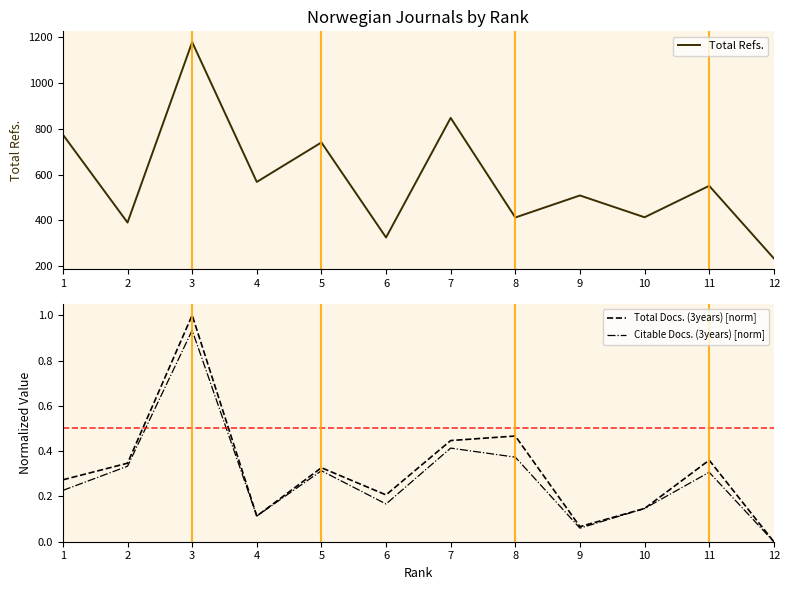

How many interior local valleys does the Citable Docs. (3years) [norm] series have?

3